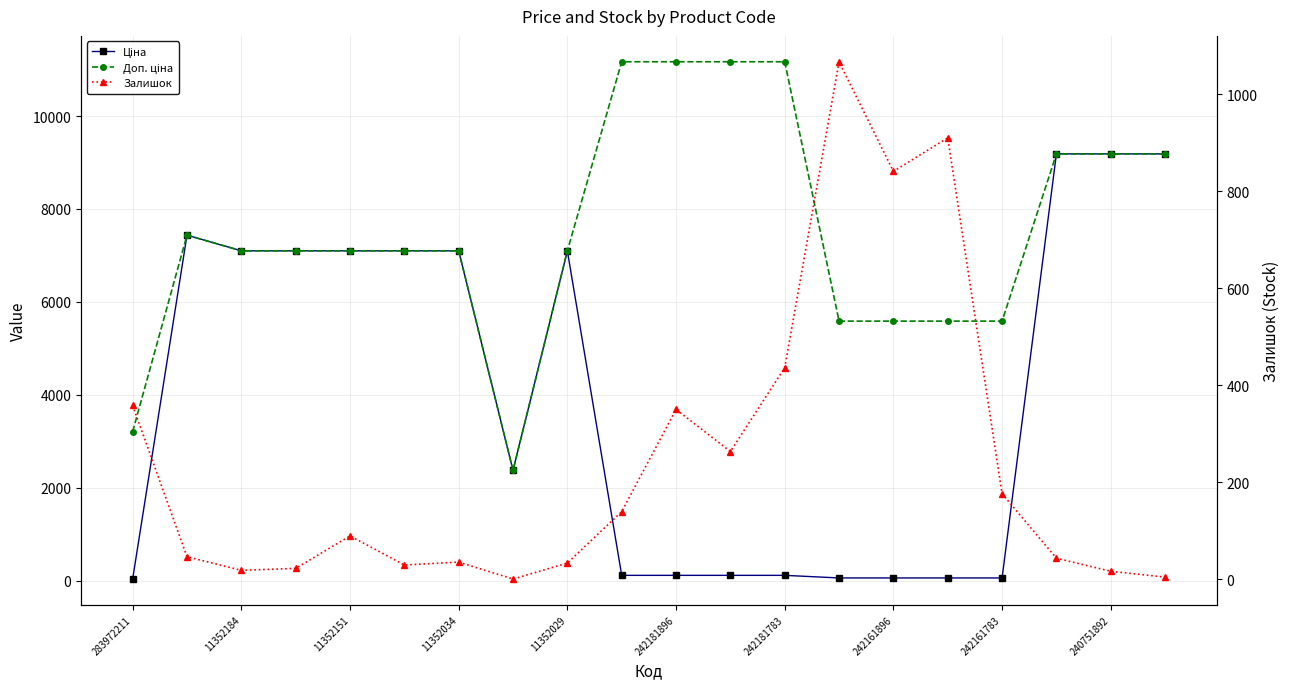

At which category is the sum across all series the highest?

17